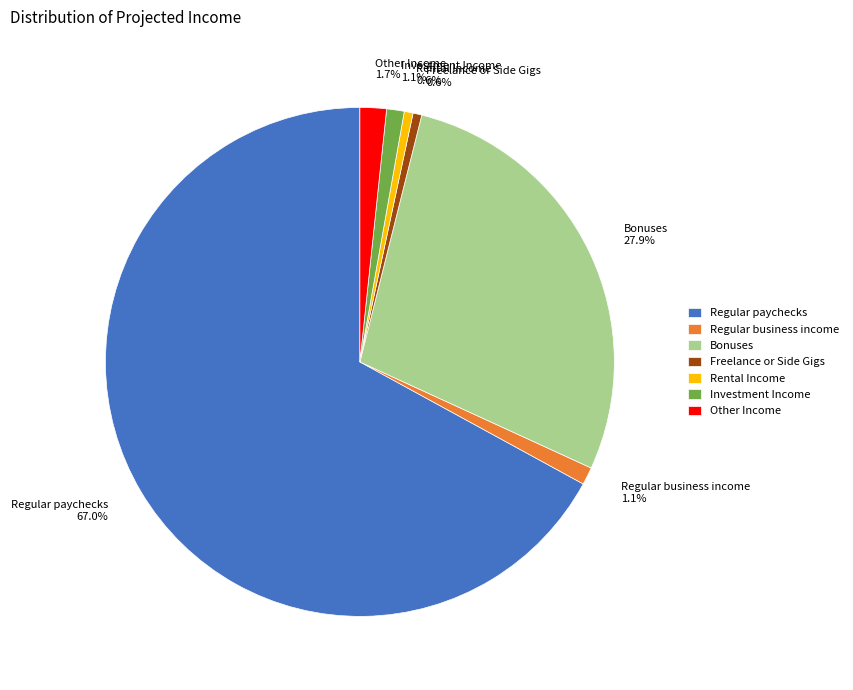

To the nearest percent, what is the average slice percentage?

14%